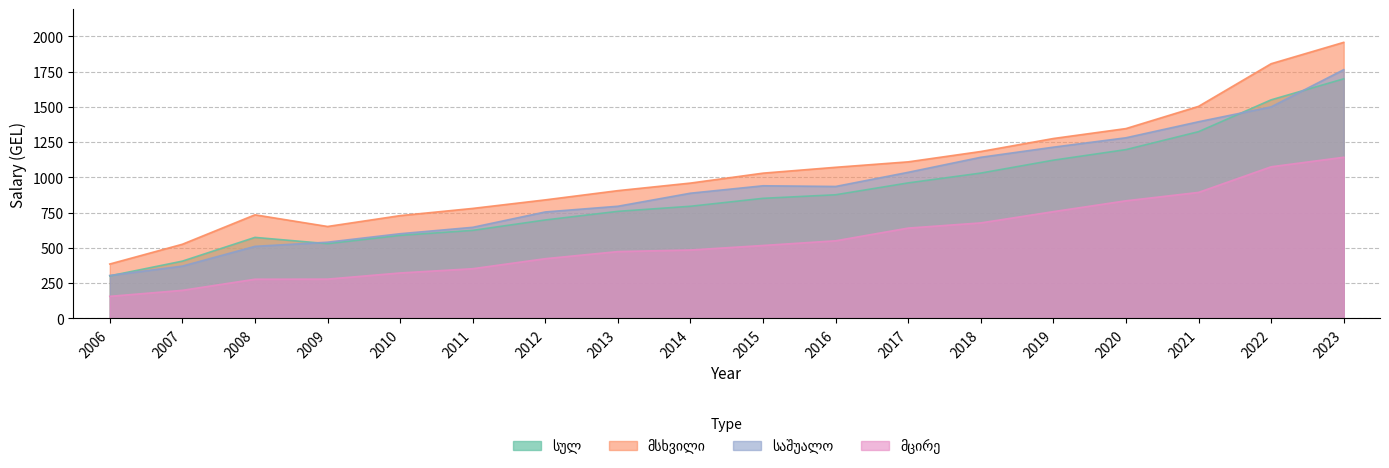

The სულ series shows 257.6 at 2012. True or false?

False